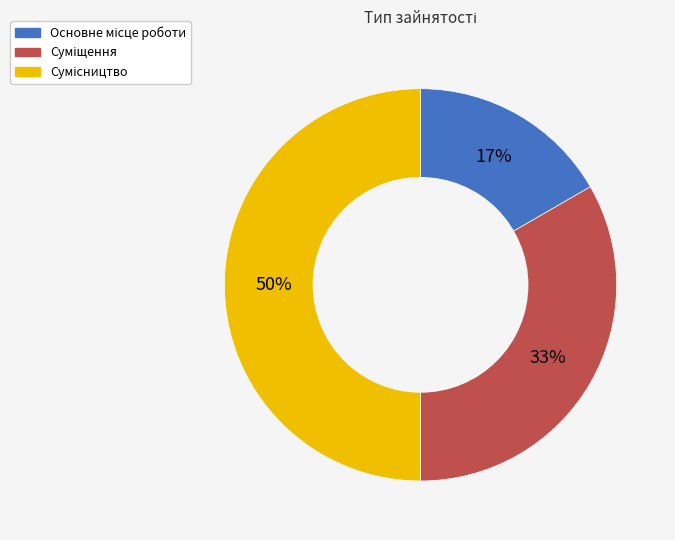

How many segments does this pie chart have?

3